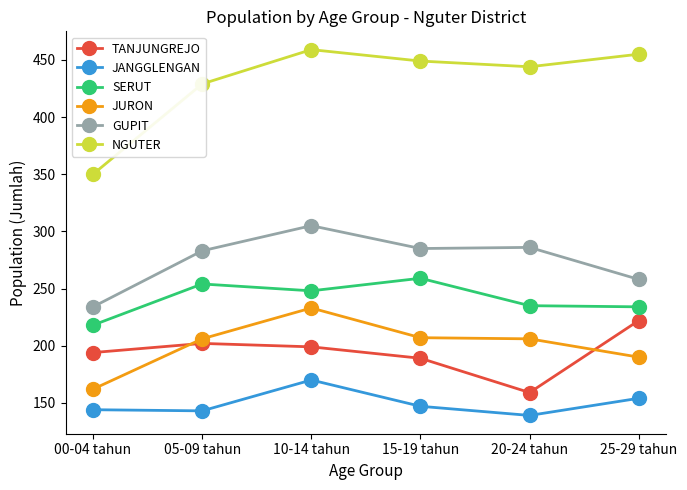

Rank the series at 05-09 tahun from lowest to highest value.

JANGGLENGAN, TANJUNGREJO, JURON, SERUT, GUPIT, NGUTER